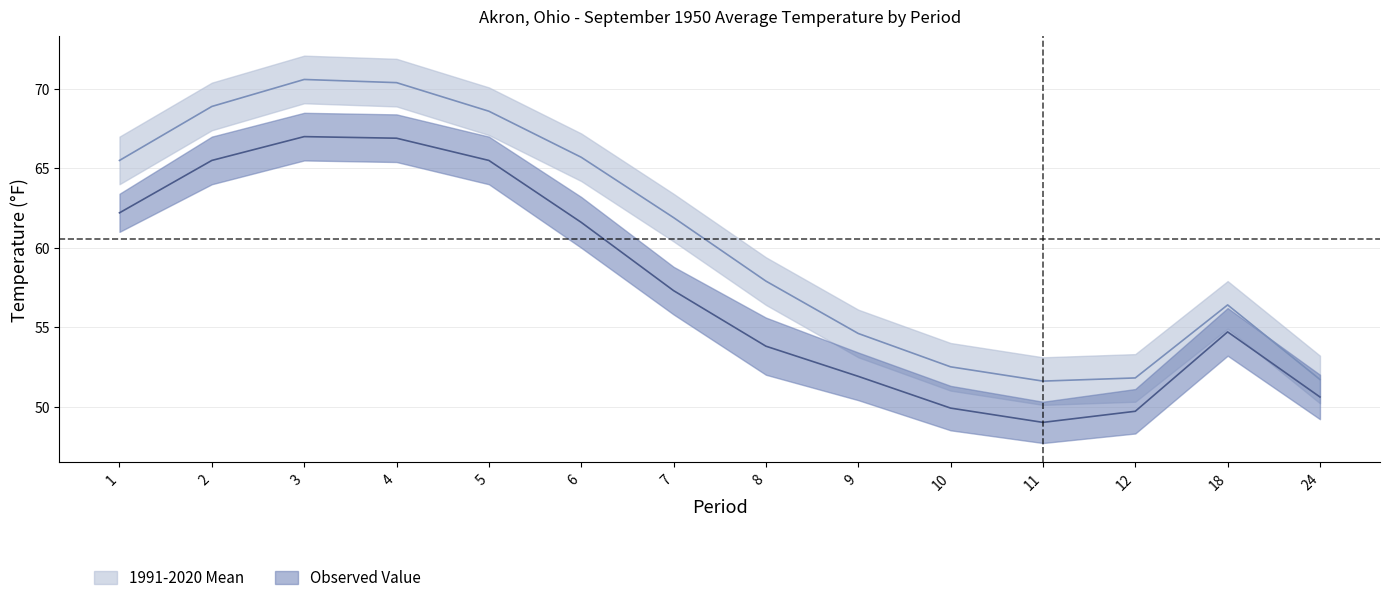

At which category is the sum across all series the highest?

3